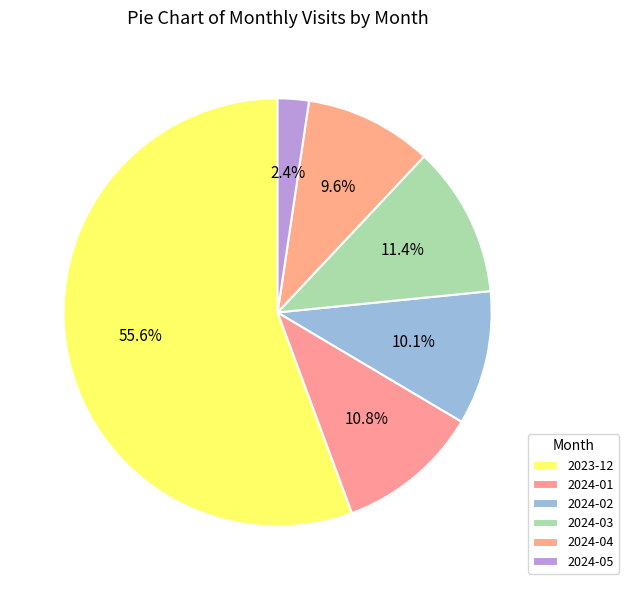

Does 2024-03 represent more than half of the total?

No